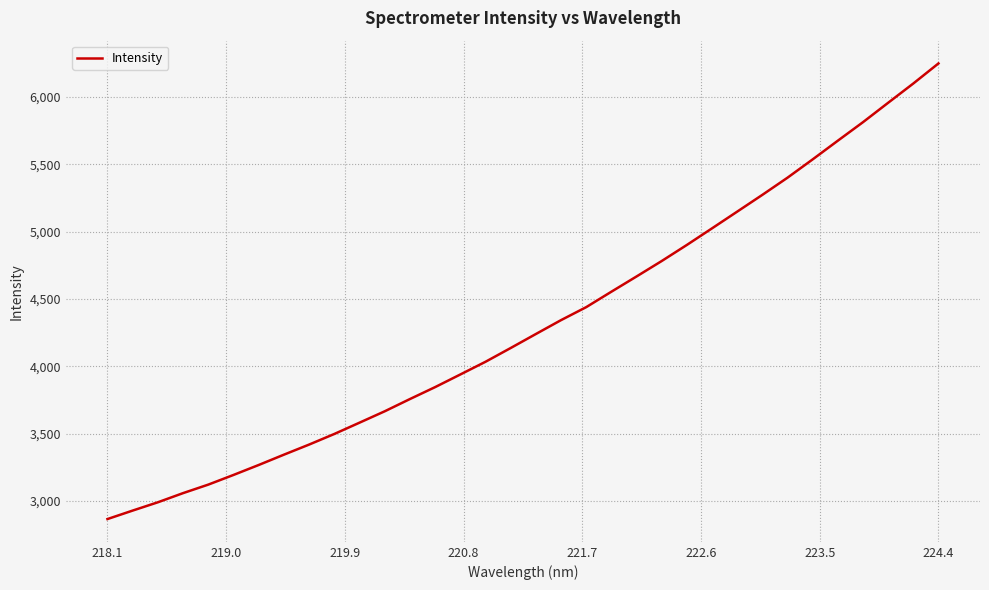

Does the chart display data point markers on the line(s)?

No